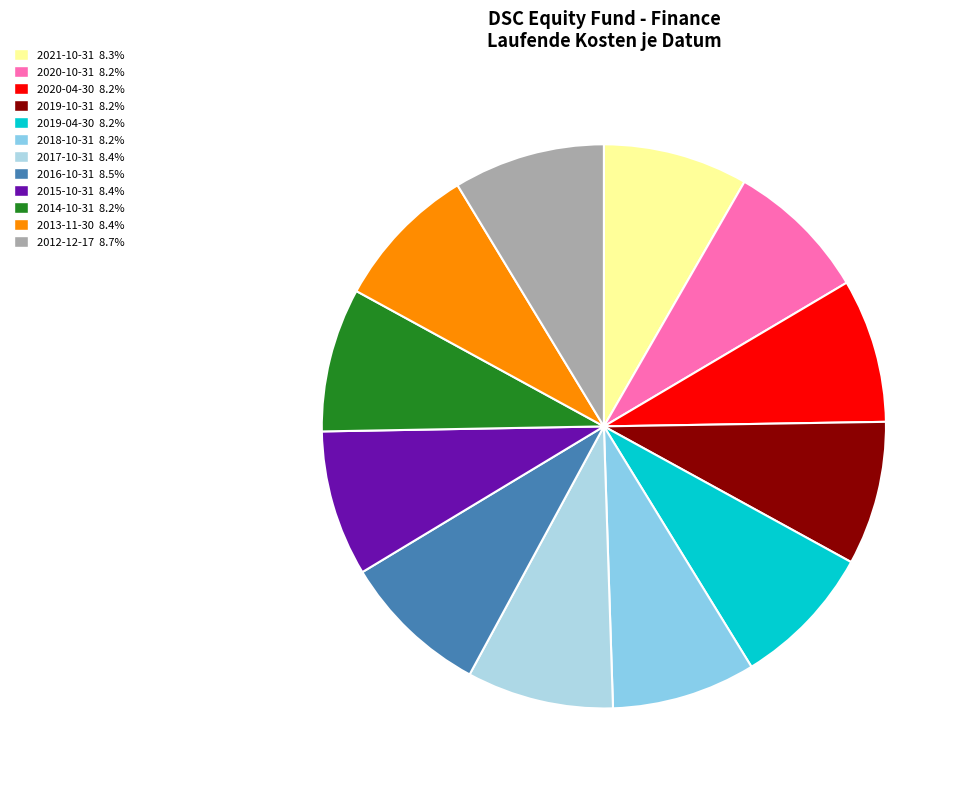

What is the largest slice in the pie chart?

2012-12-17